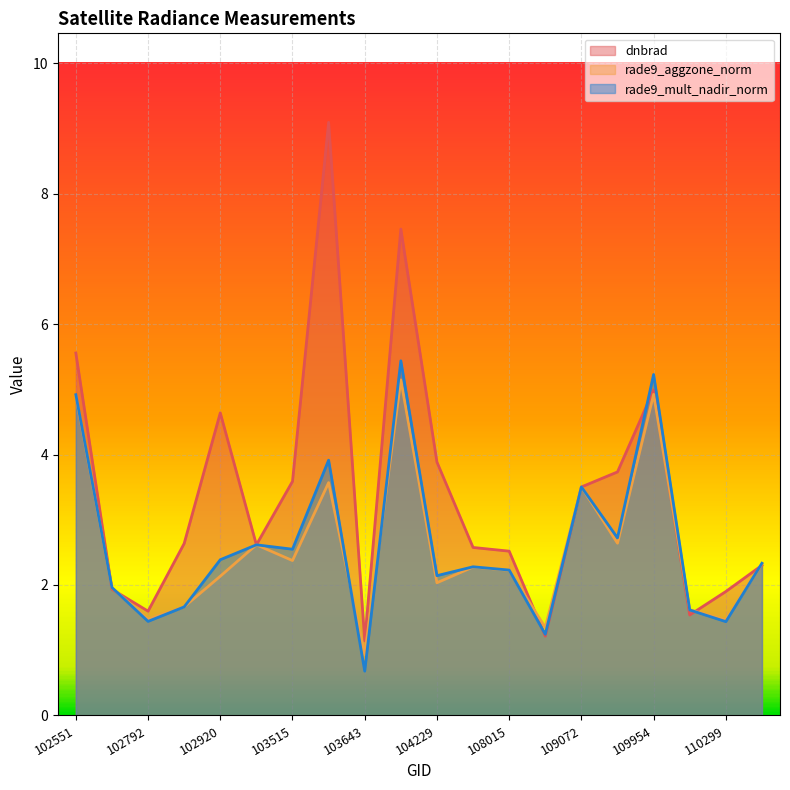

What is the total value across all series at 102792?

4.5